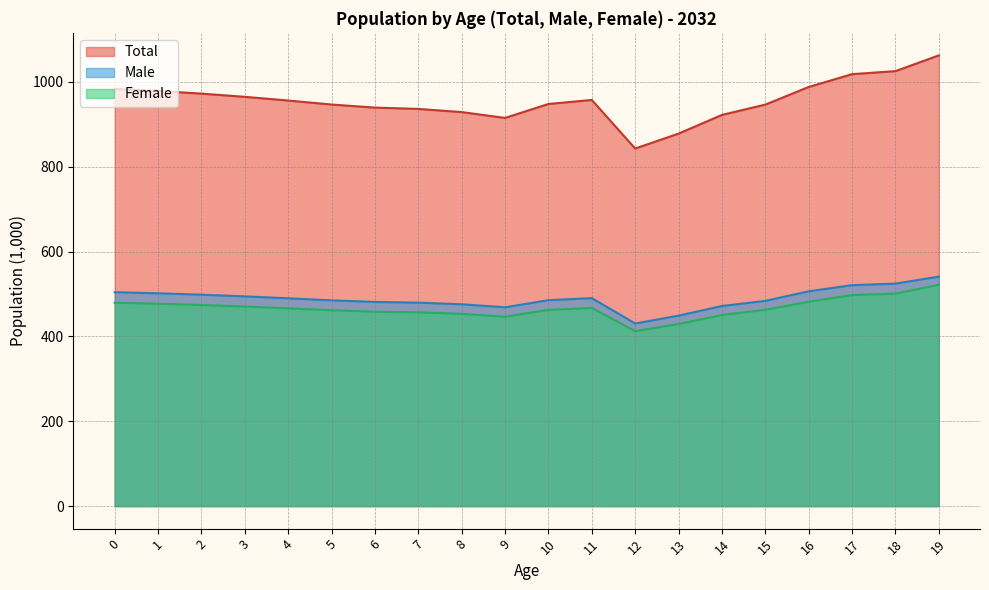

The value of Total at 14 is 313.5. True or false?

False